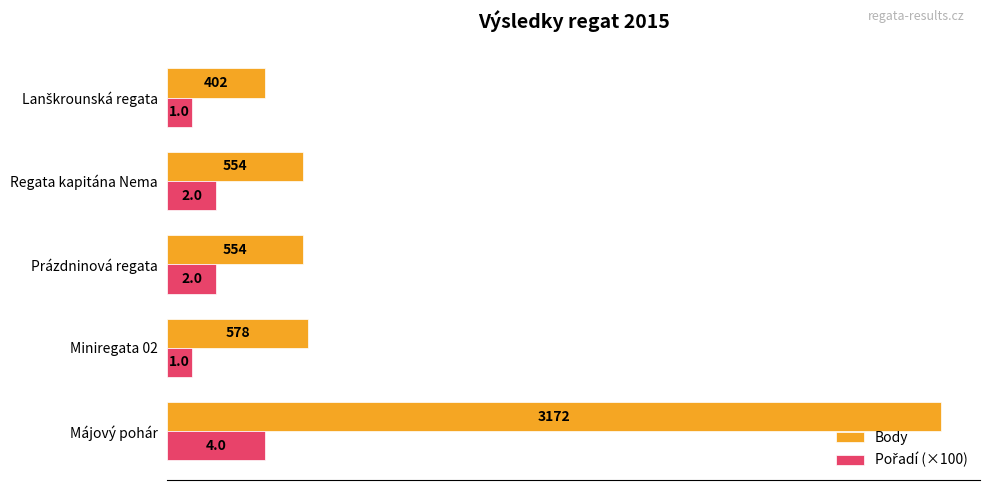

Is it true that Body equals 554 at Prázdninová regata?

True